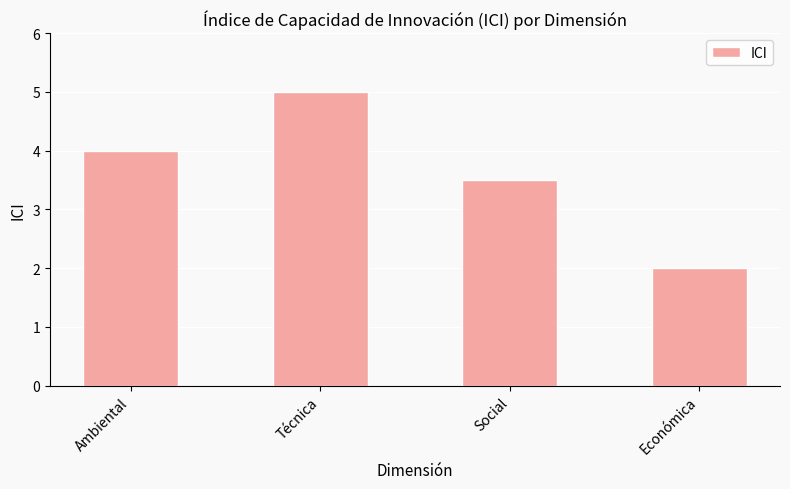

What is the average value?

3.6